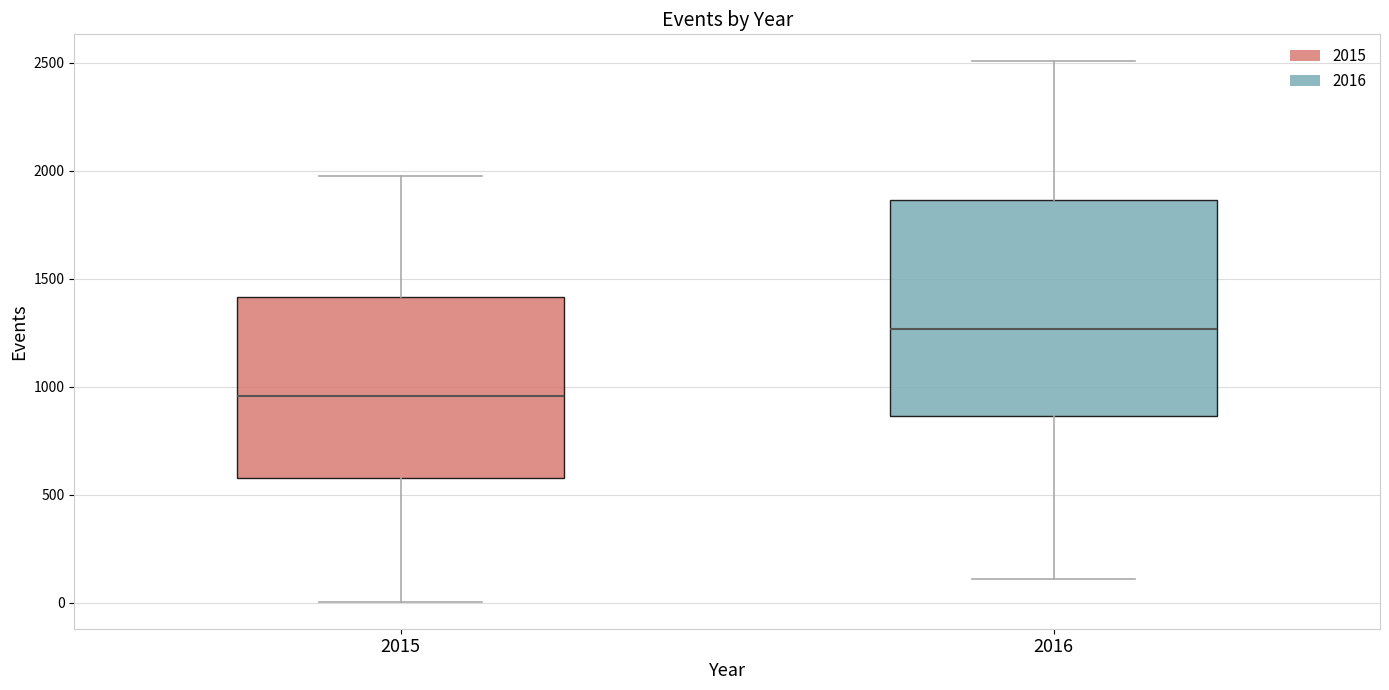

Reading left to right, transcribe this box plot: for each box, give where its median line is, the range the box spans, and where its two whiskers end, as read against the y-axis. The values are not printed on the chart, so give them approximately, as read against the axis.

2015: median 950, box 600 to 1400, whiskers 0 to 2000
2016: median 1250, box 850 to 1850, whiskers 100 to 2500